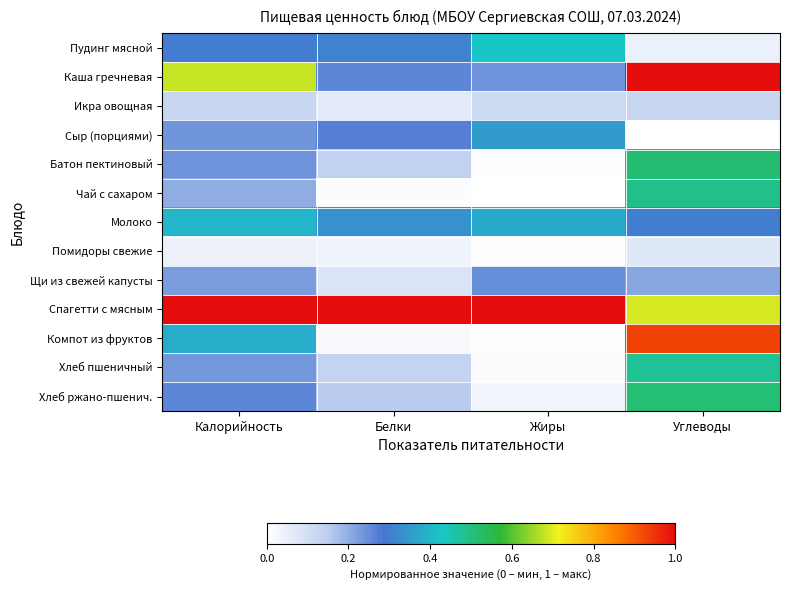

List the series in order of their peak value, lowest first.

Помидоры свежие, Икра овощная, Щи из свежей капусты, Сыр (порциями), Молоко, Пудинг мясной, Хлеб пшеничный, Чай с сахаром, Хлеб ржано-пшенич., Батон пектиновый, Компот из фруктов, Каша гречневая, Спагетти с мясным